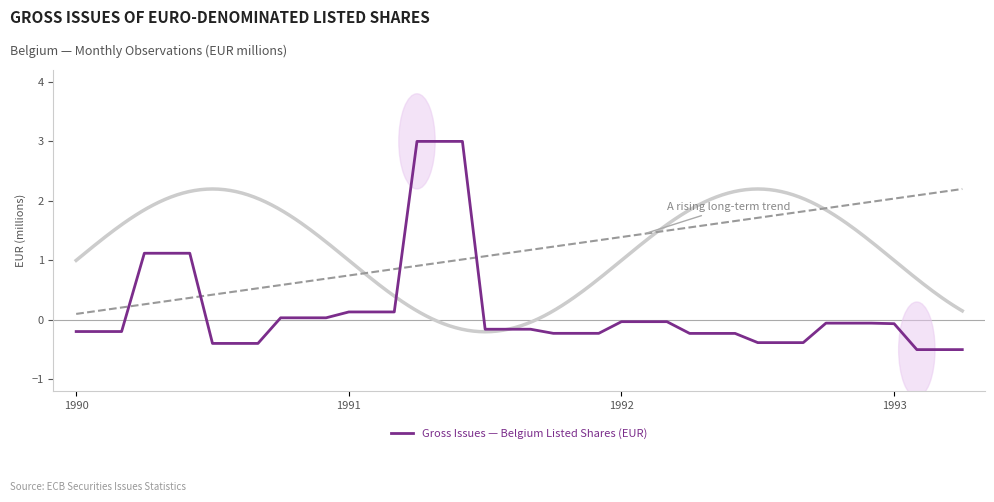

How many data points does each series have?

40